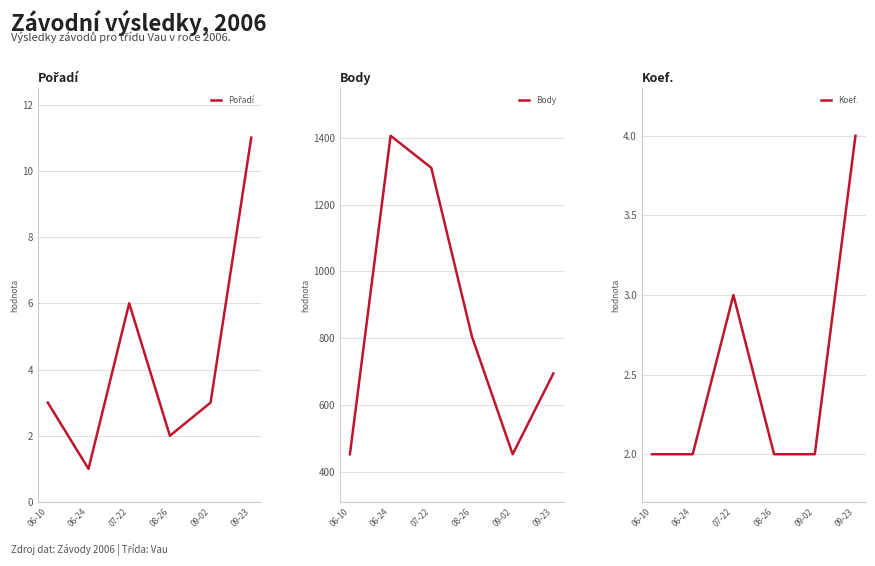

Between 06-10 and 09-02, which is larger?

06-10